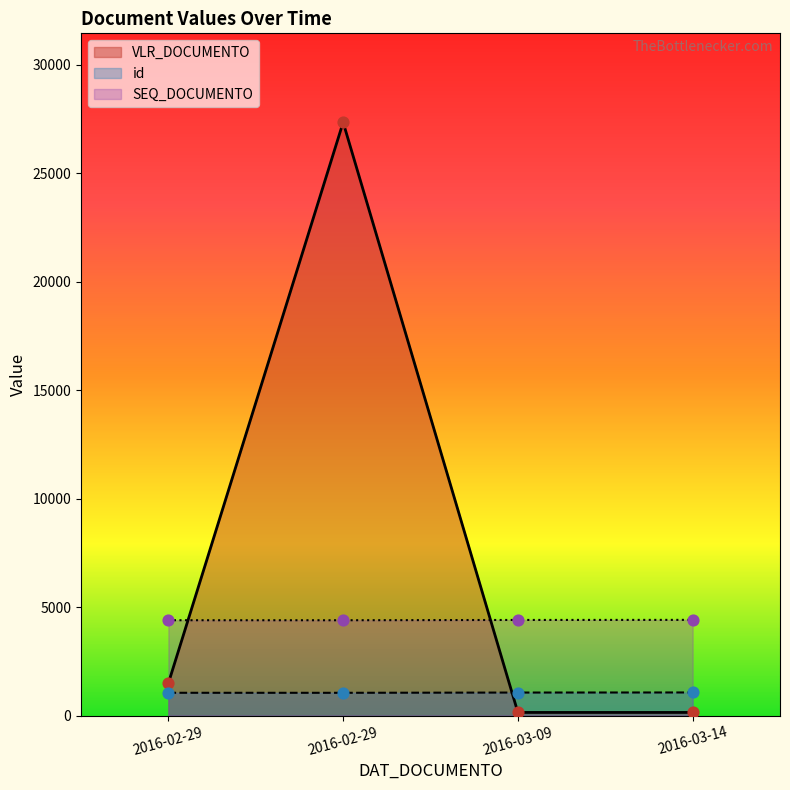

Which series contains the highest Y value?

VLR_DOCUMENTO